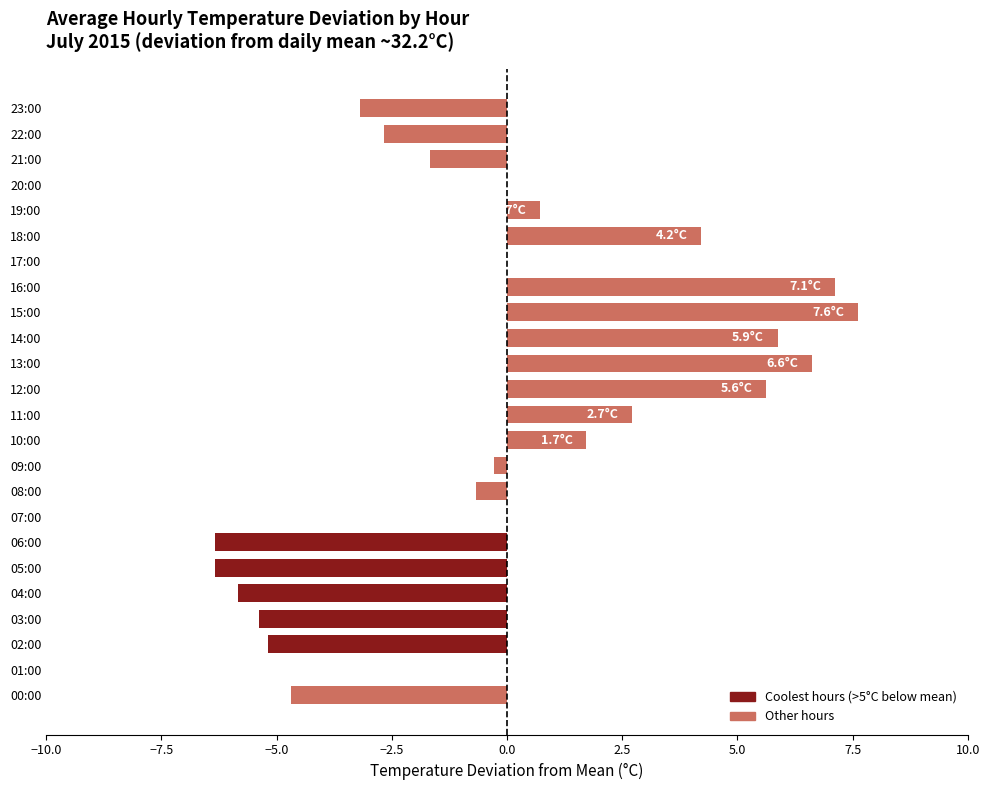

What is the sum of the values at 14:00 and 22:00?

3.2